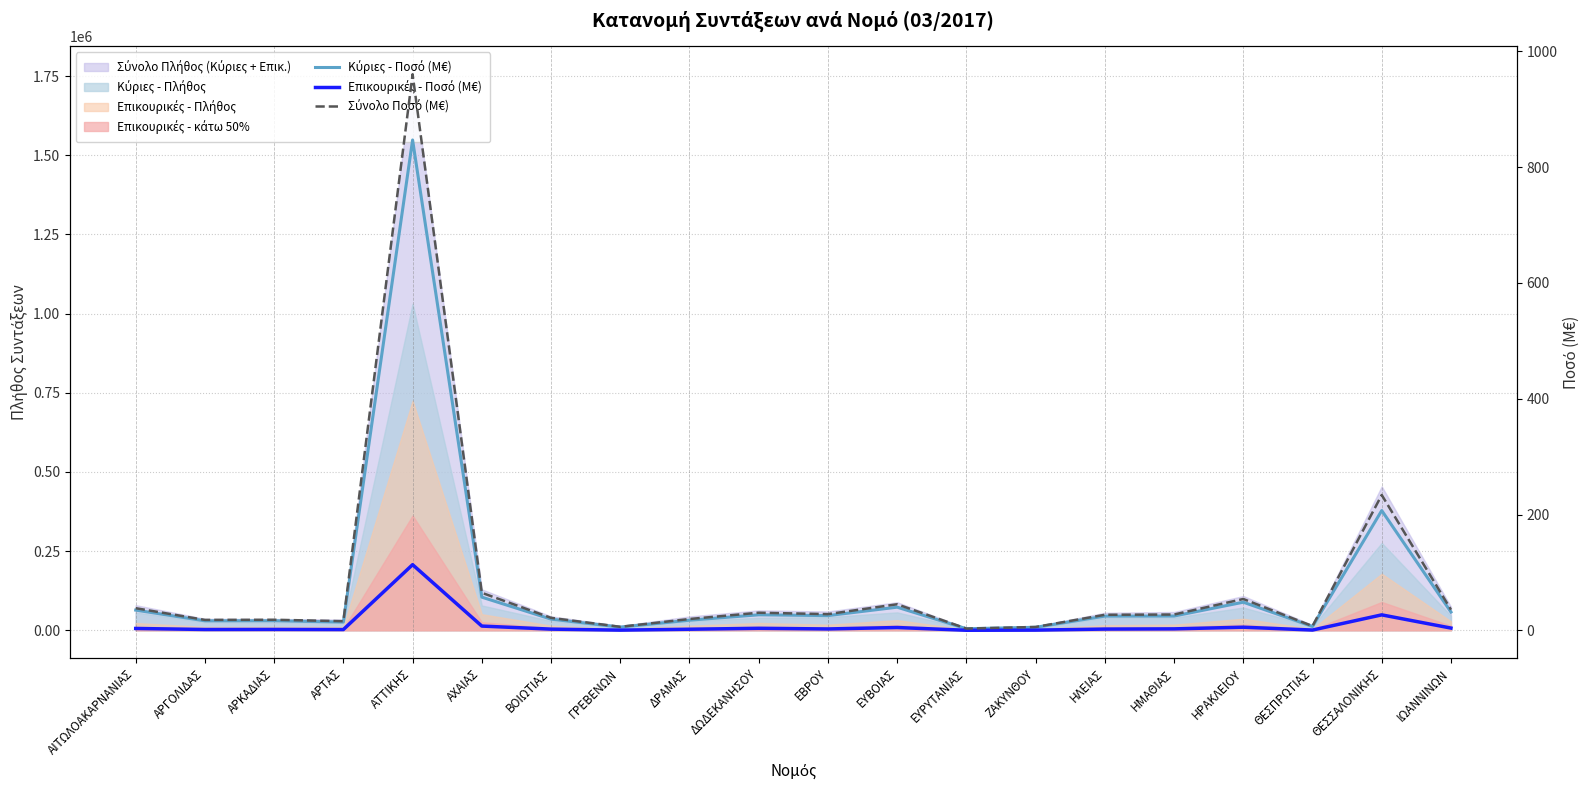

At which label does Επικουρικές - Ποσό (M€) first exceed 2?

ΑΙΤΩΛΟΑΚΑΡΝΑΝΙΑΣ